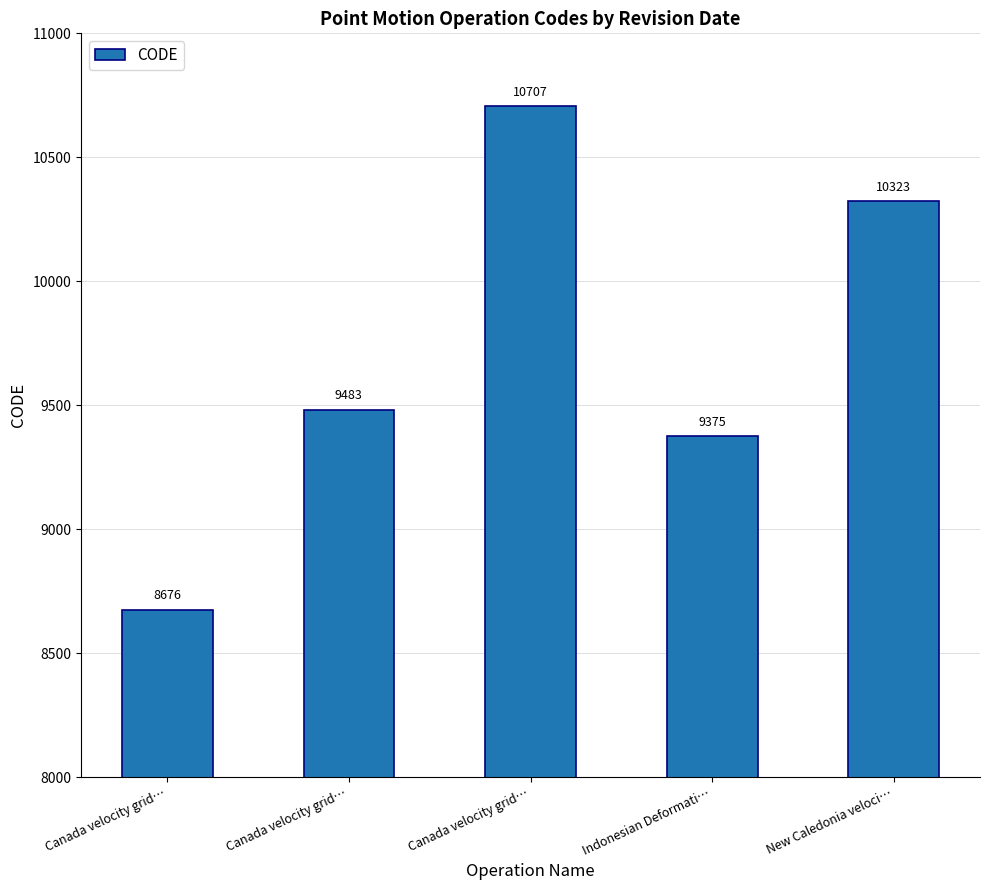

How many values are below 9483?

2